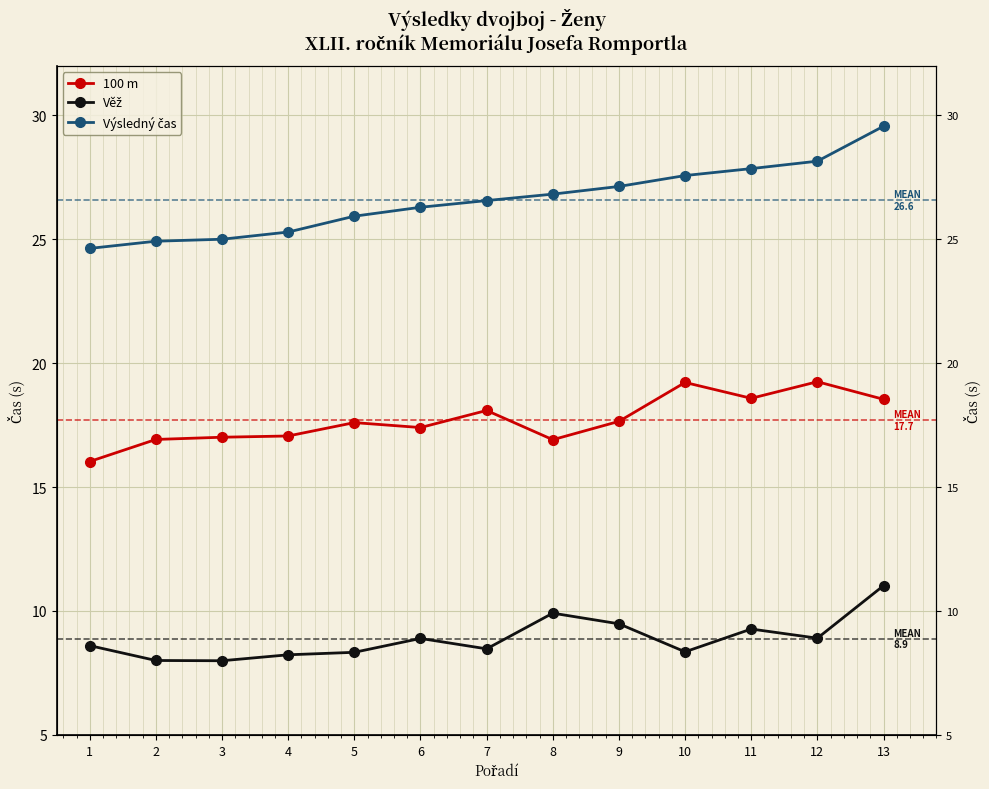

Reading right to left, what are all the values shown in this chart?

100 m: 13=18.5	12=19.2	11=18.6	10=19.2	9=17.6	8=16.9	7=18.1	6=17.4	5=17.6	4=17.1	3=17.0	2=16.9	1=16.0
Věž: 13=11.0	12=8.9	11=9.3	10=8.3	9=9.5	8=9.9	7=8.5	6=8.9	5=8.3	4=8.2	3=8.0	2=8.0	1=8.6
Výsledný čas: 13=29.6	12=28.1	11=27.9	10=27.6	9=27.1	8=26.8	7=26.6	6=26.3	5=25.9	4=25.3	3=25.0	2=24.9	1=24.6